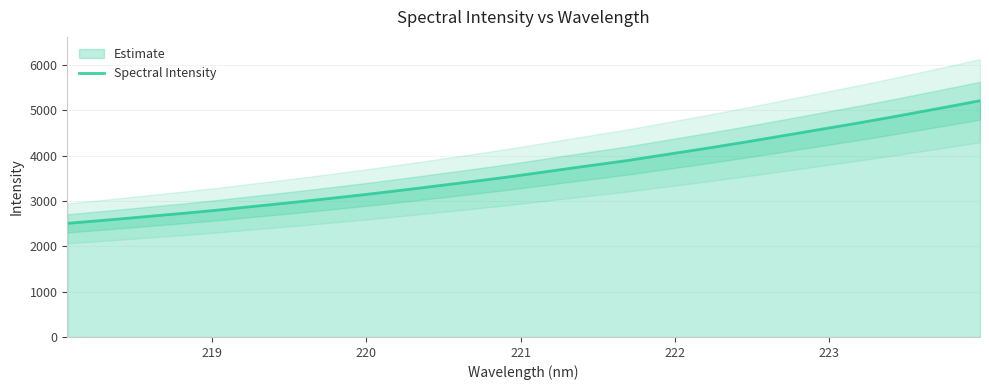

Is this an area chart (filled region under the line)?

No